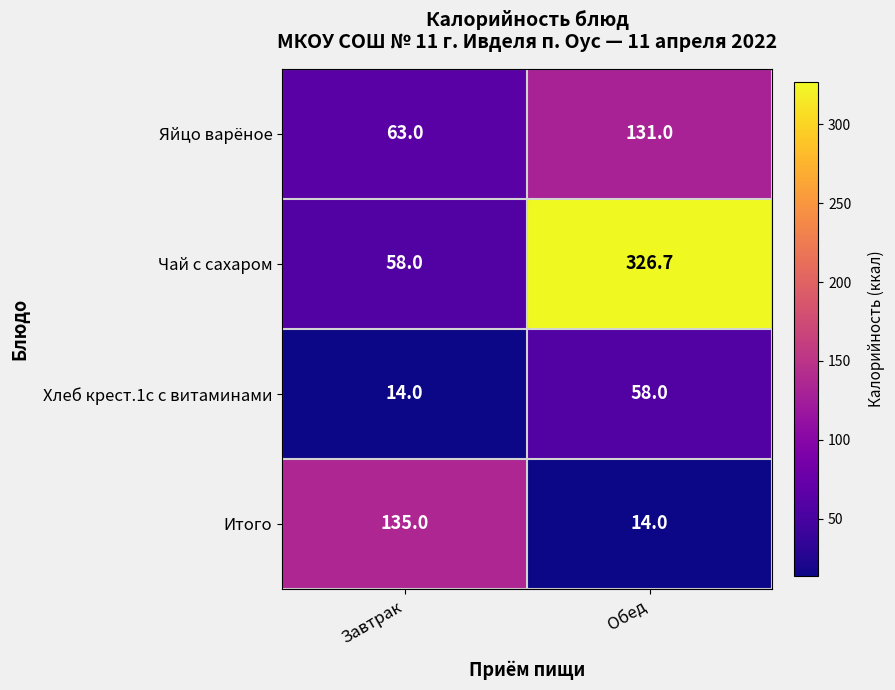

Reading right to left, transcribe all the data shown in this chart.

Яйцо варёное: 131.0	63.0
Чай с сахаром: 326.7	58.0
Хлеб крест.1с с витаминами: 58.0	14.0
Итого: 14.0	135.0